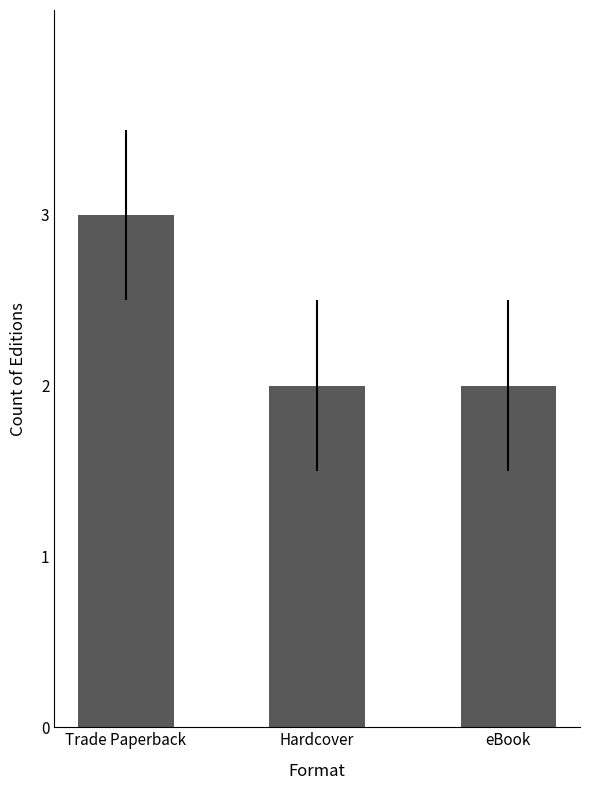

How many bars are there in total?

3